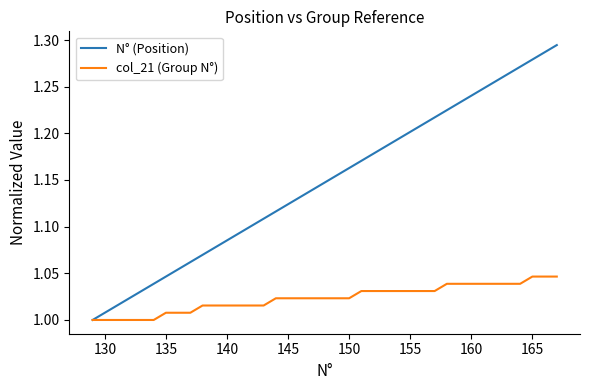

Which series has the largest range (max minus min)?

N° (Position)